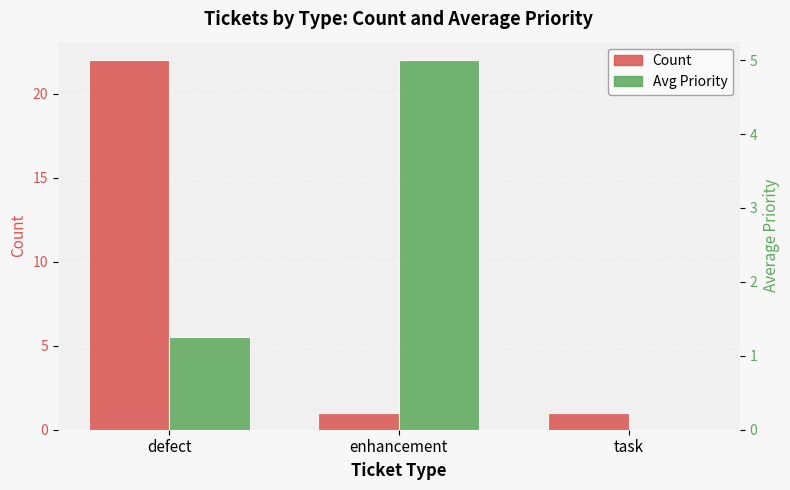

How many data points in Avg Priority are less than 1?

1